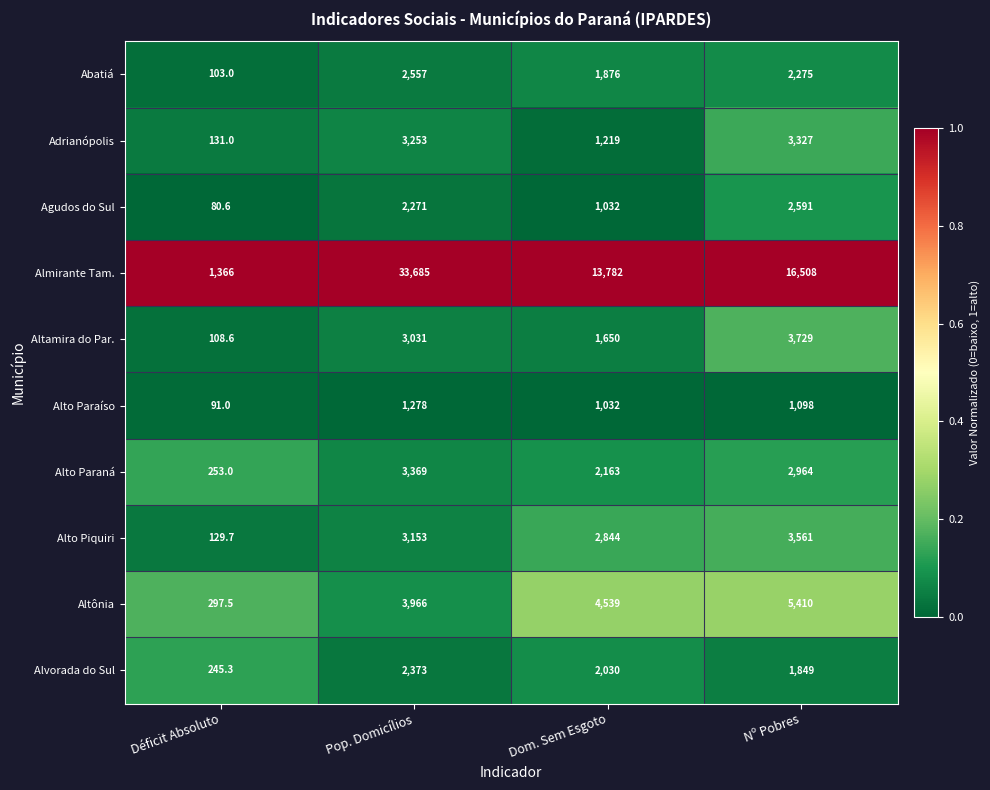

What is the difference between the highest and lowest values at Pop. Domicílios?

32407.0